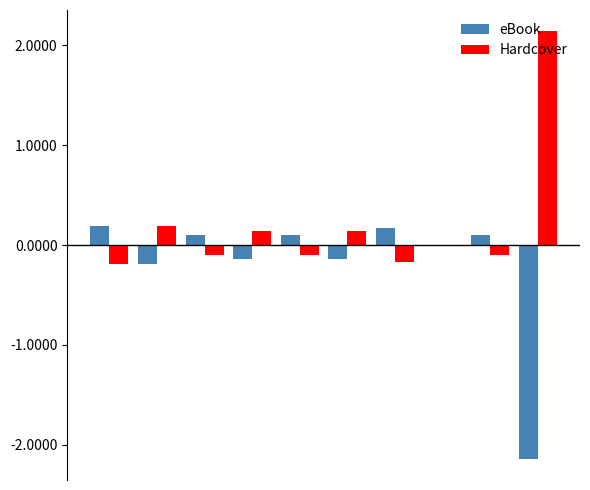

What is the maximum value shown in the chart?

2.1